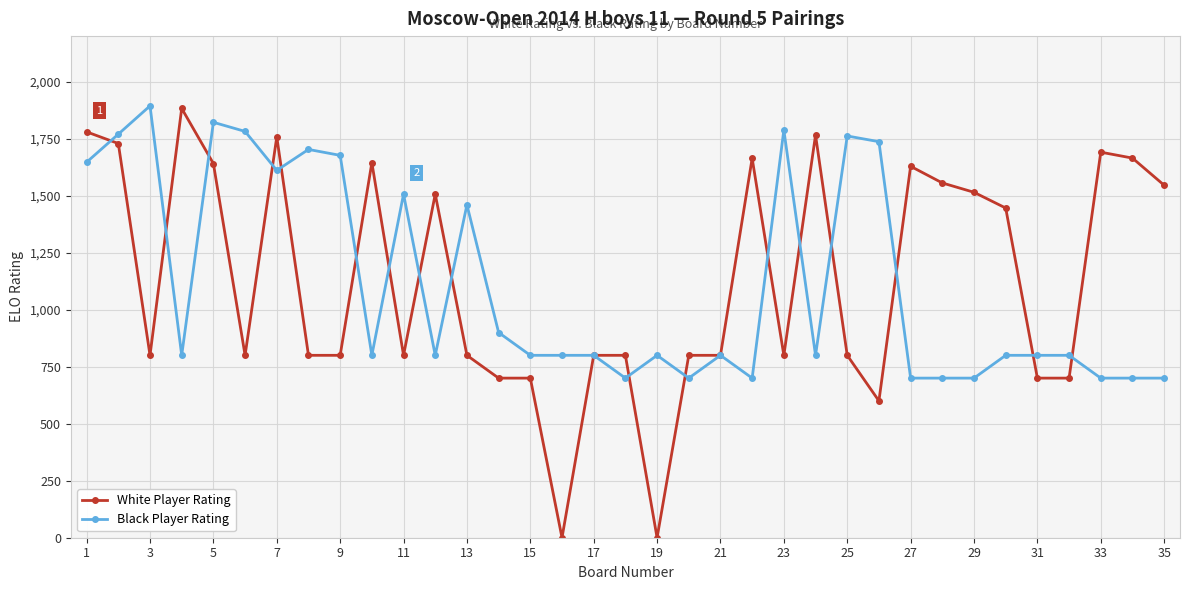

How many series are shown in this chart?

2